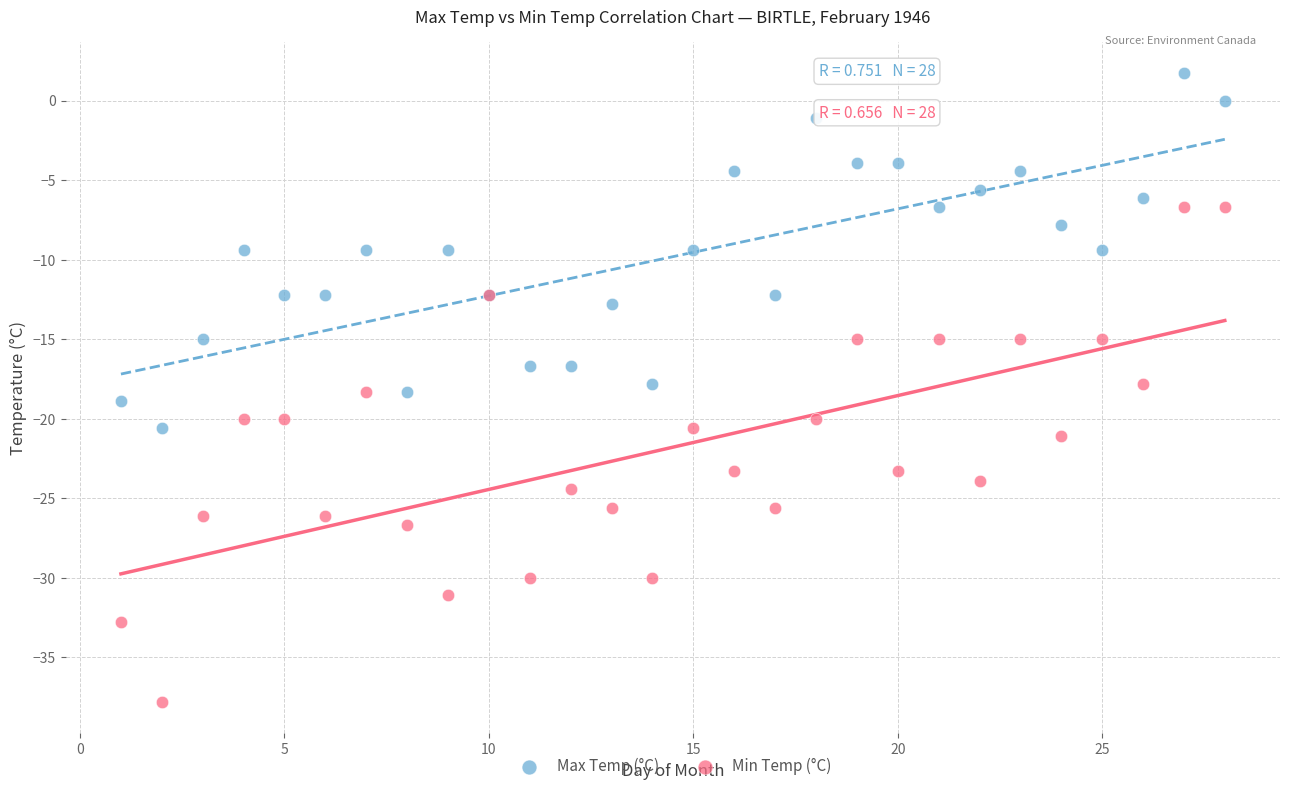

Which series reaches the maximum Y coordinate?

Max Temp (°C)